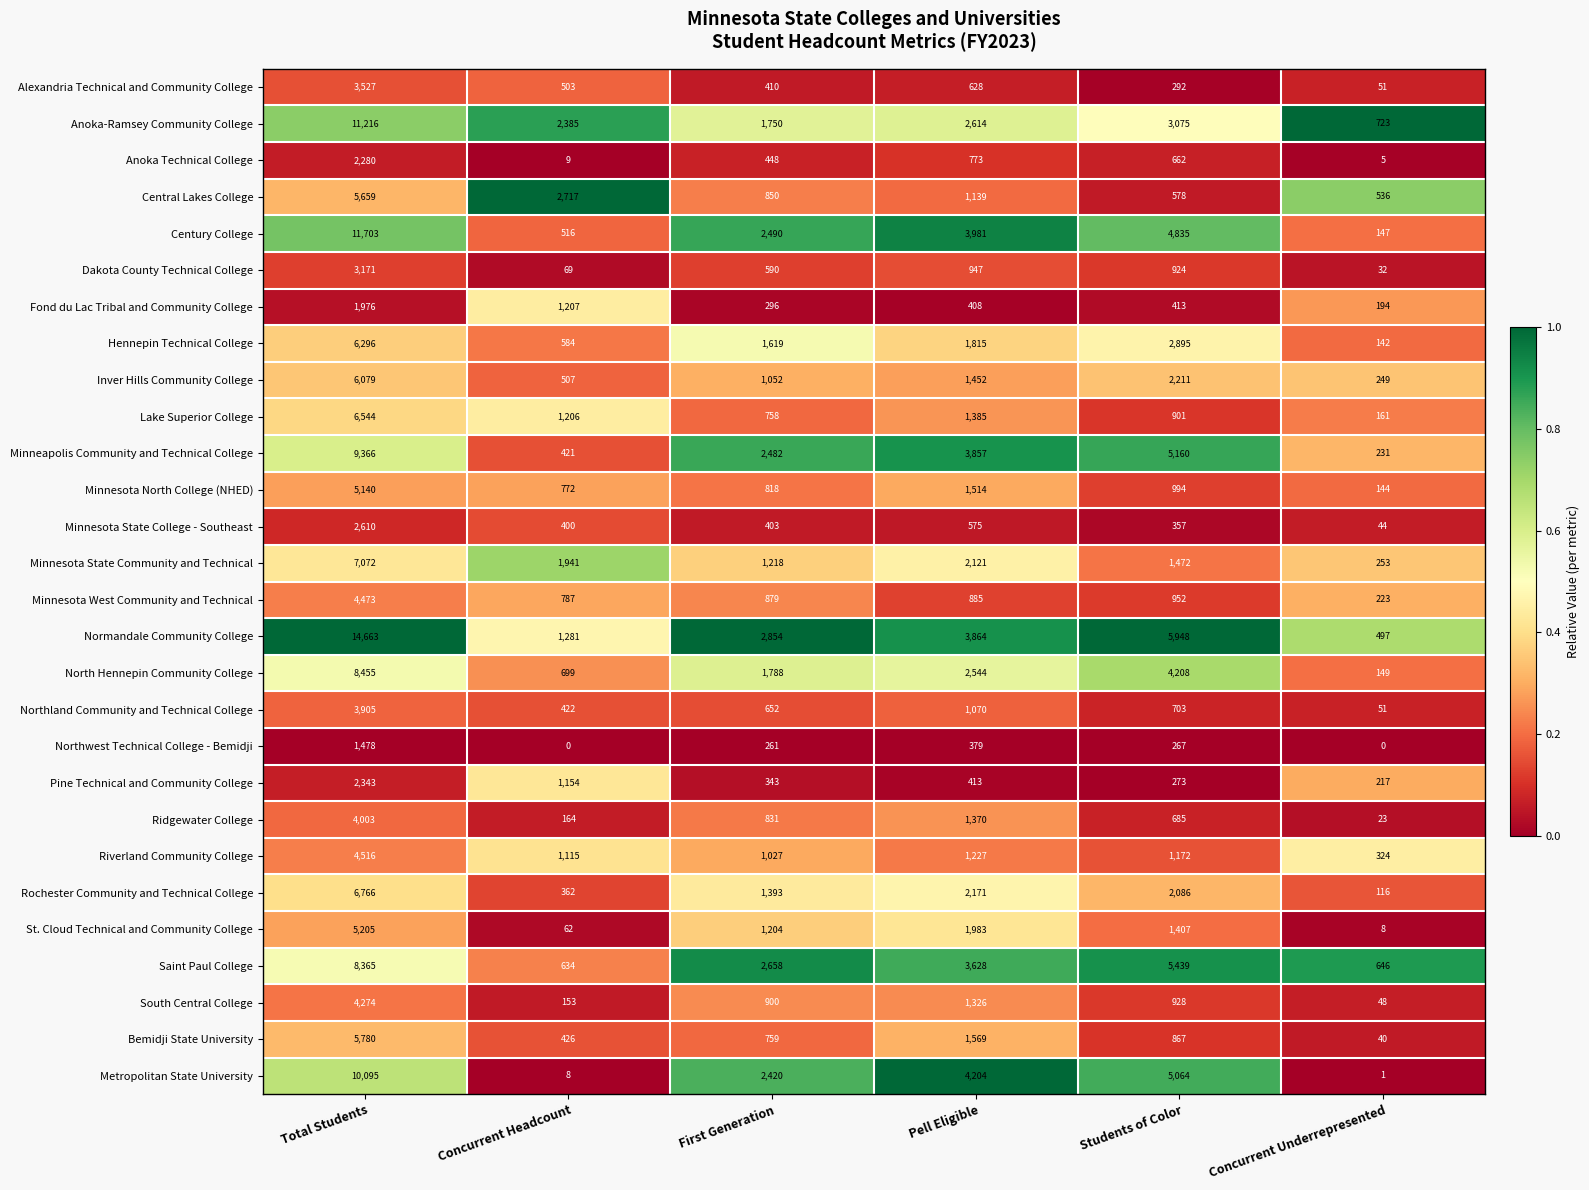

At which category is the sum across all series the highest?

Total Students